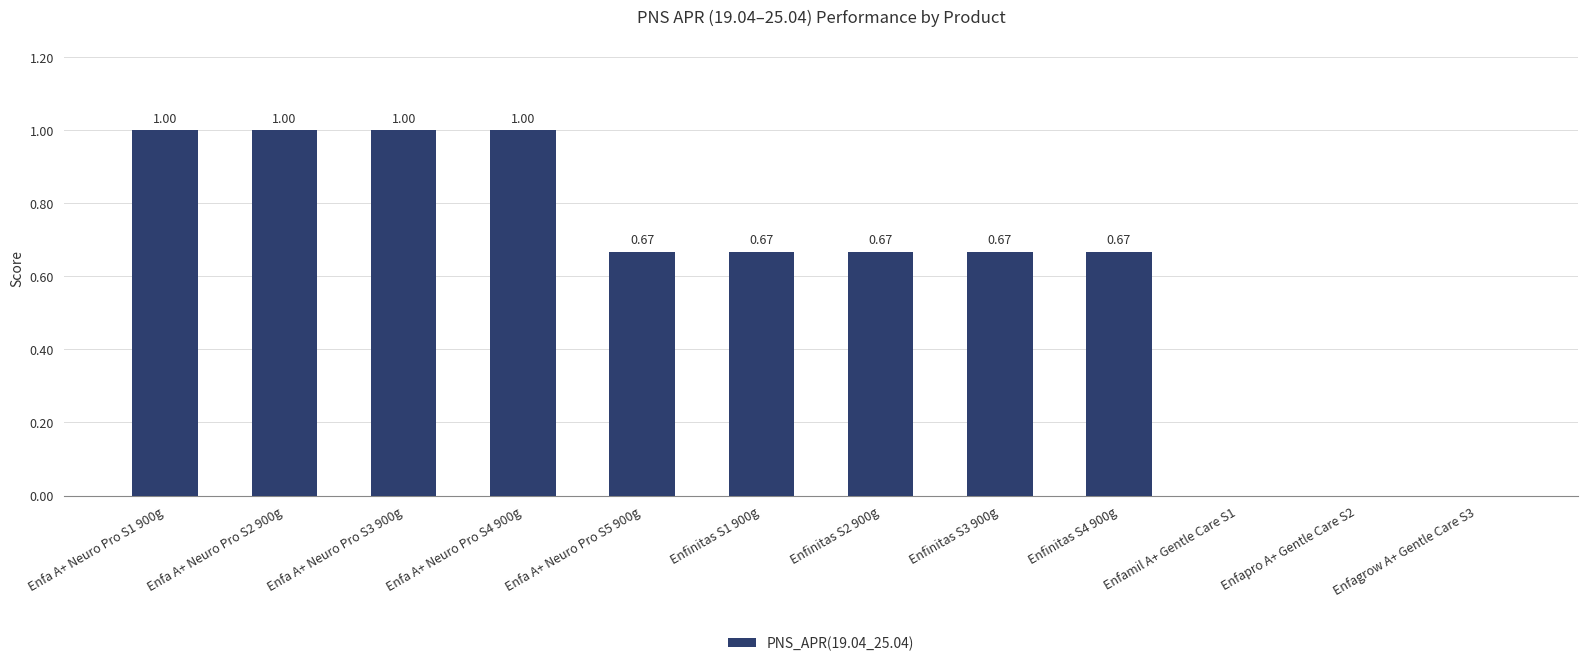

What is the change in value from Enfinitas S1 900g to Enfamil A+ Gentle Care S1?

-0.7